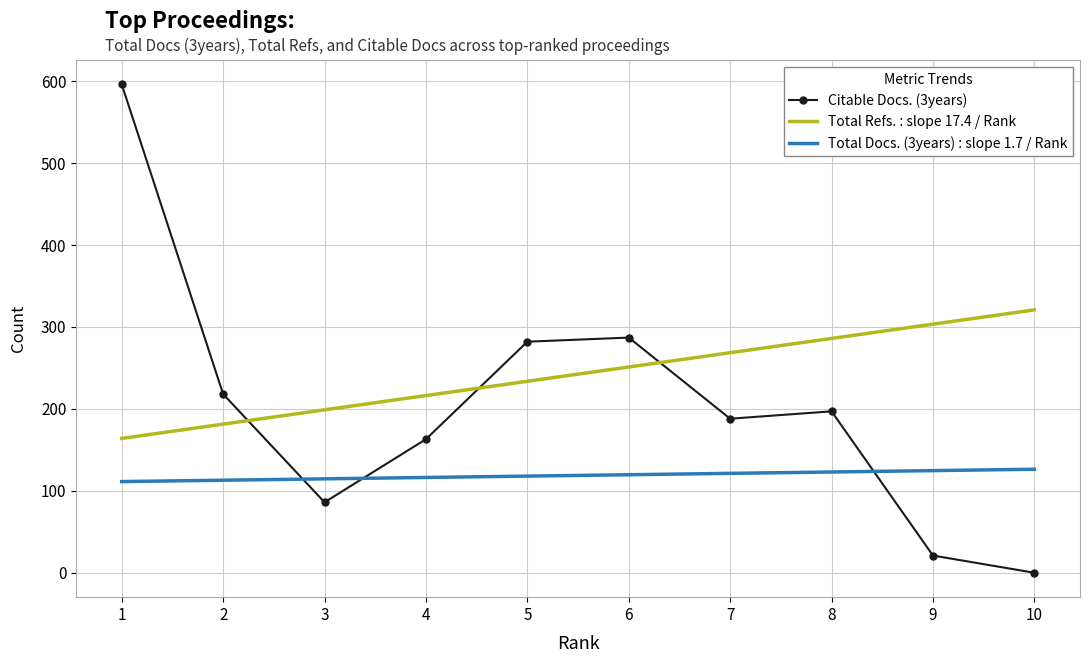

What is the maximum value for Total Refs. : slope 17.4 / Rank?

320.8